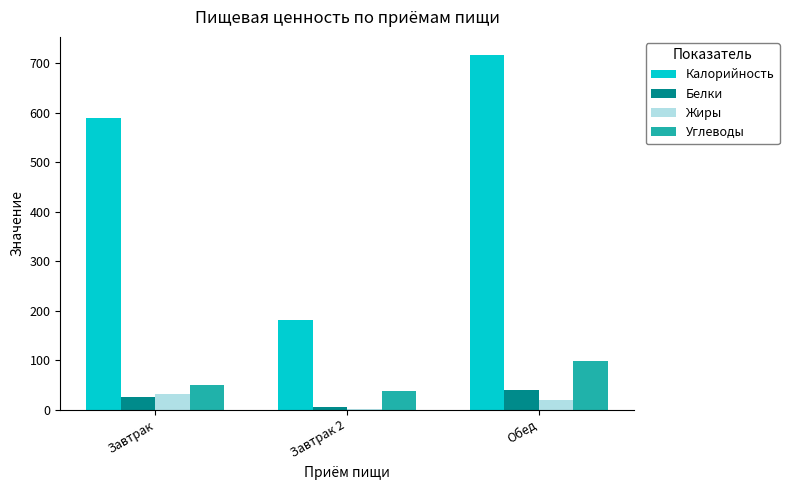

What is the sum of the Калорийность values at Обед and Завтрак?

1307.2